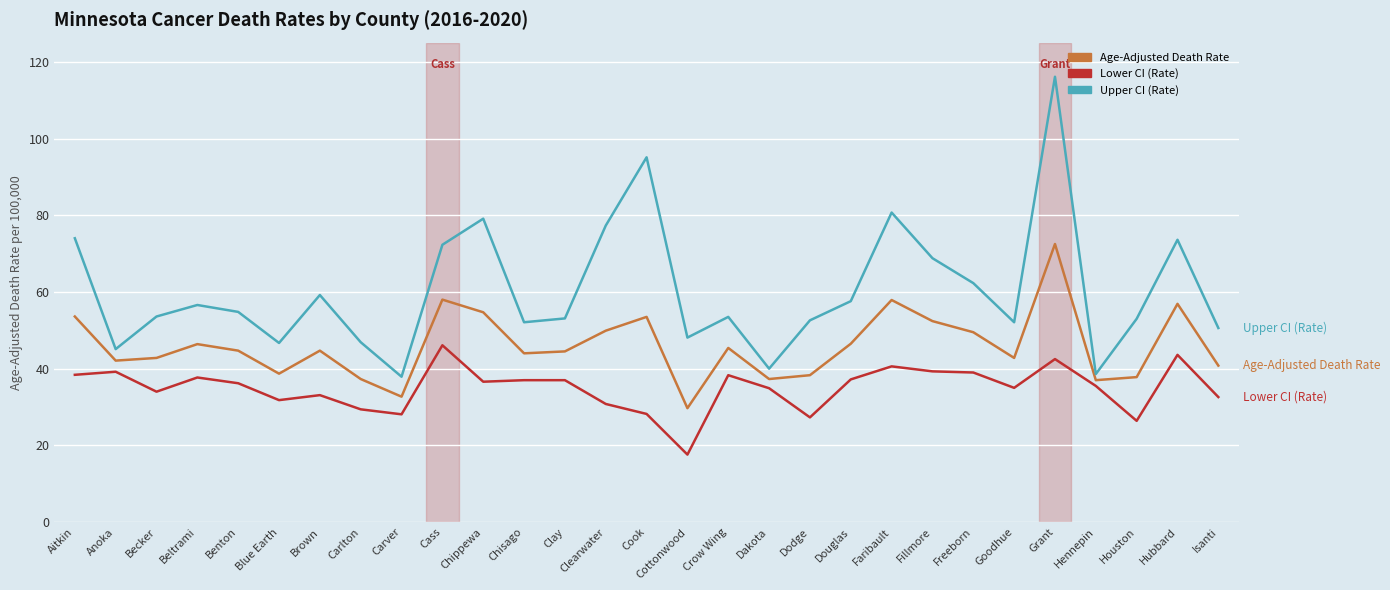

Which series has the largest range (max minus min)?

Upper CI (Rate)